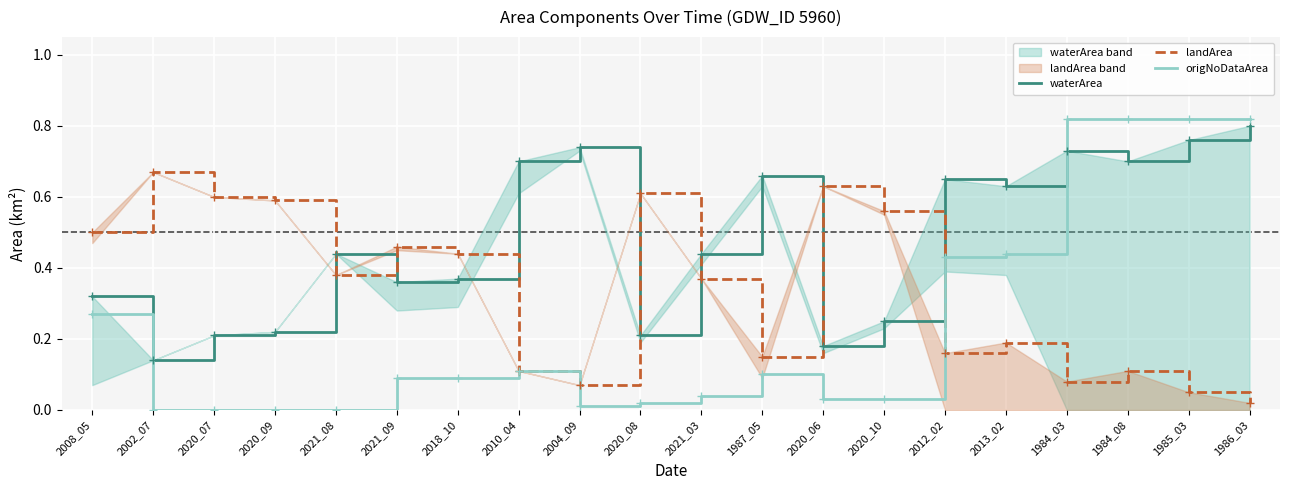

At how many categories does at least one series exceed 0?

20